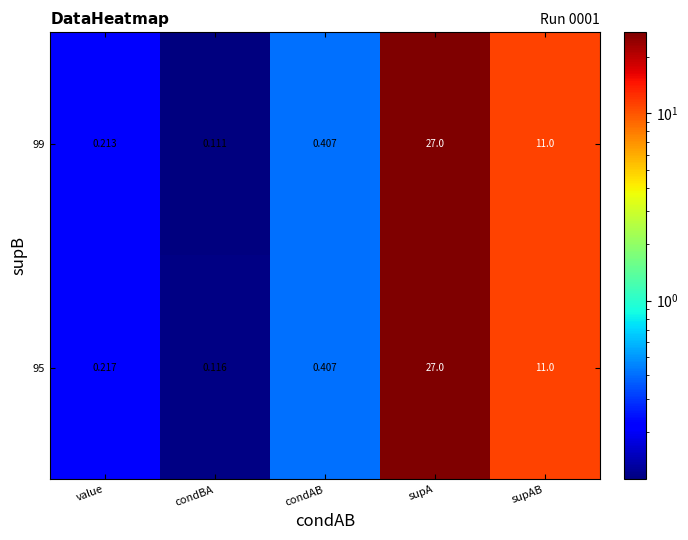

At which category is the sum across all series the highest?

supA